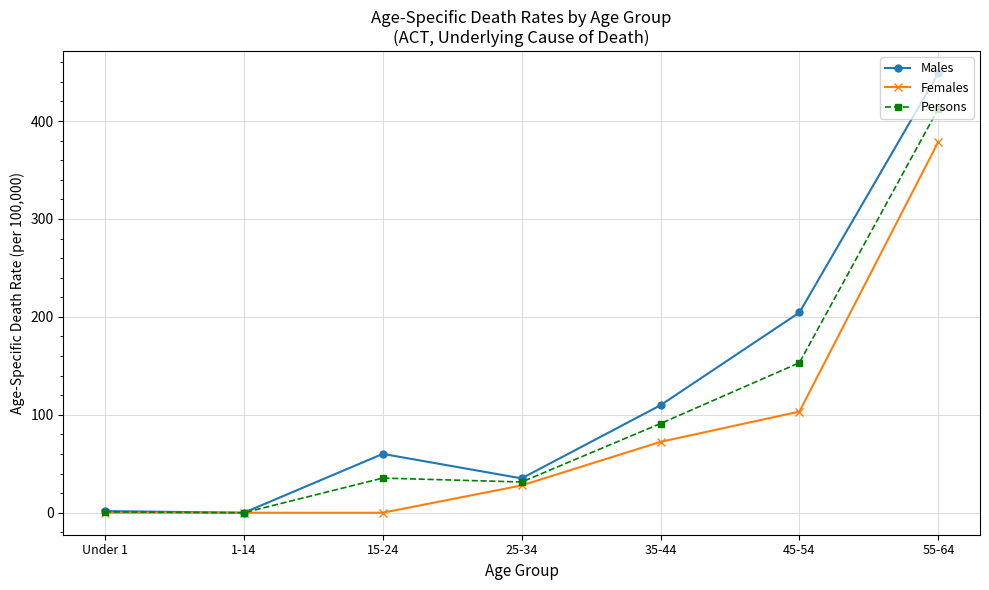

At how many categories does at least one series exceed 299?

1